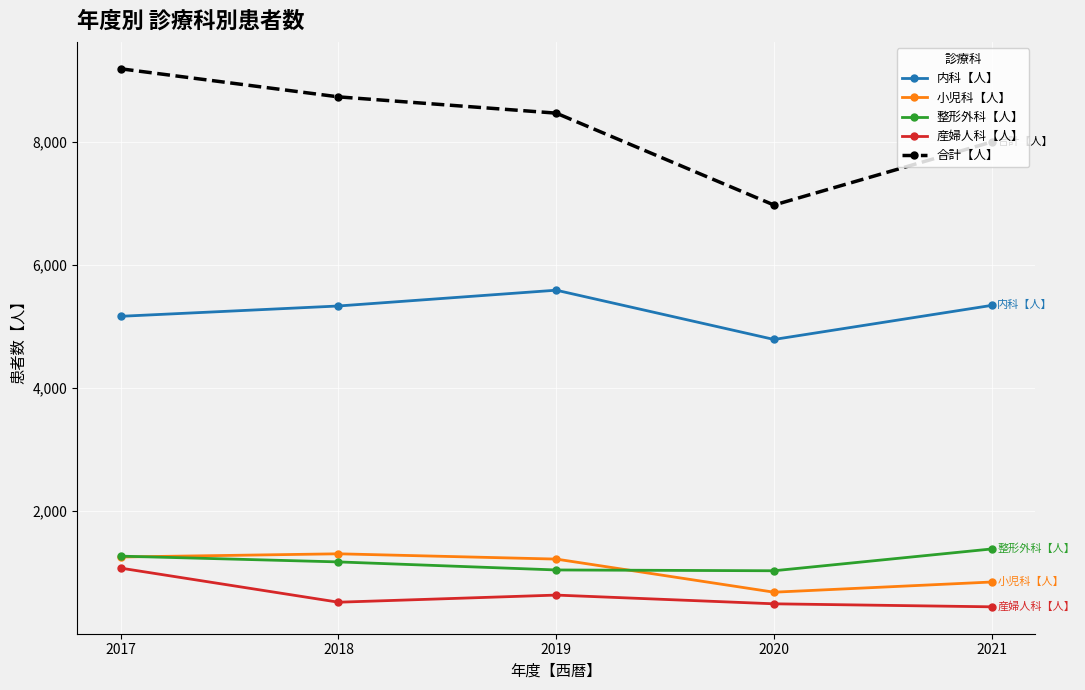

How many distinct data groups are displayed?

5